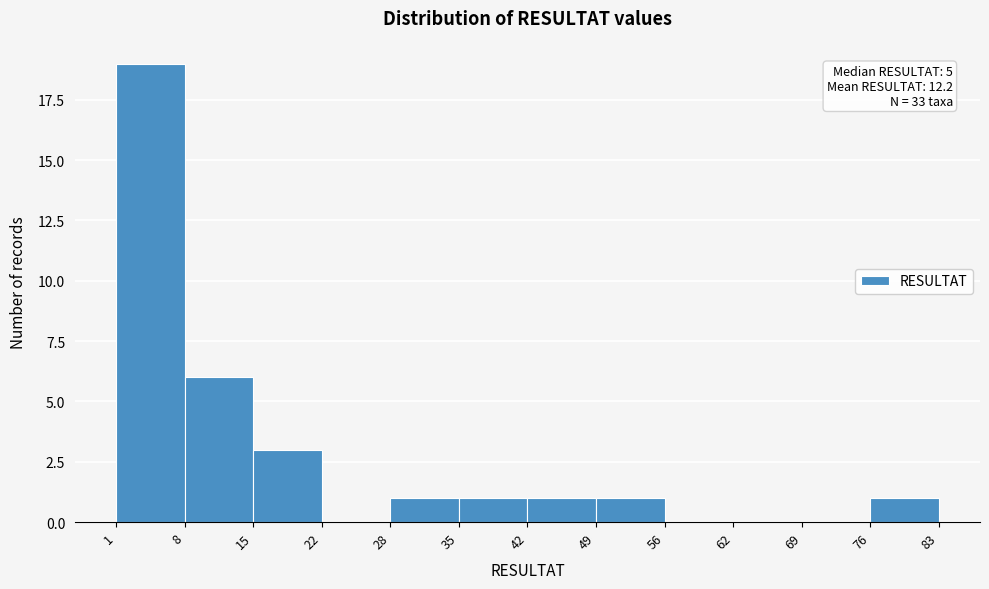

Over which range of the x-axis is the bar tallest?

1 to 8